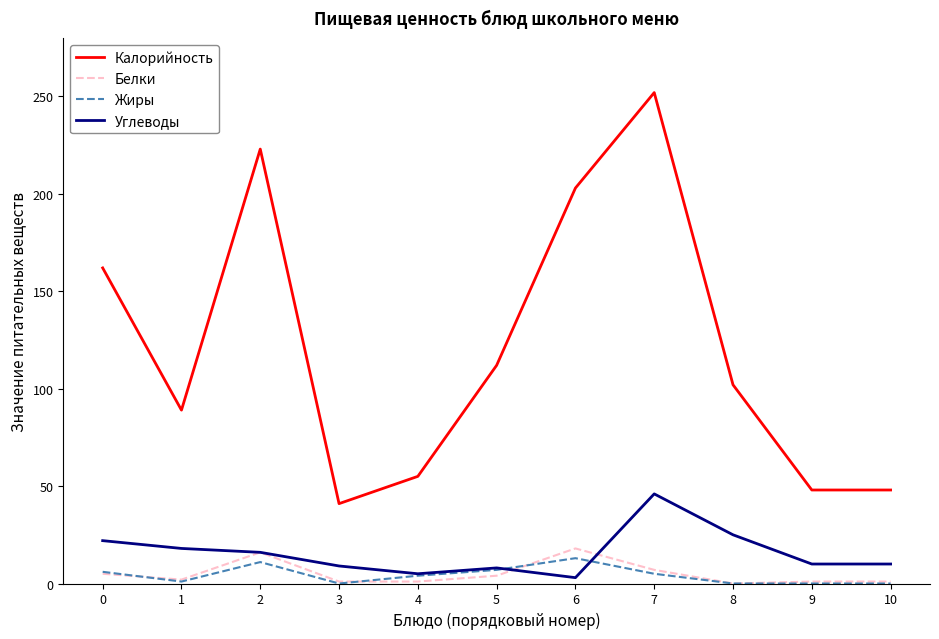

The value of Калорийность at 1 is 123. True or false?

False